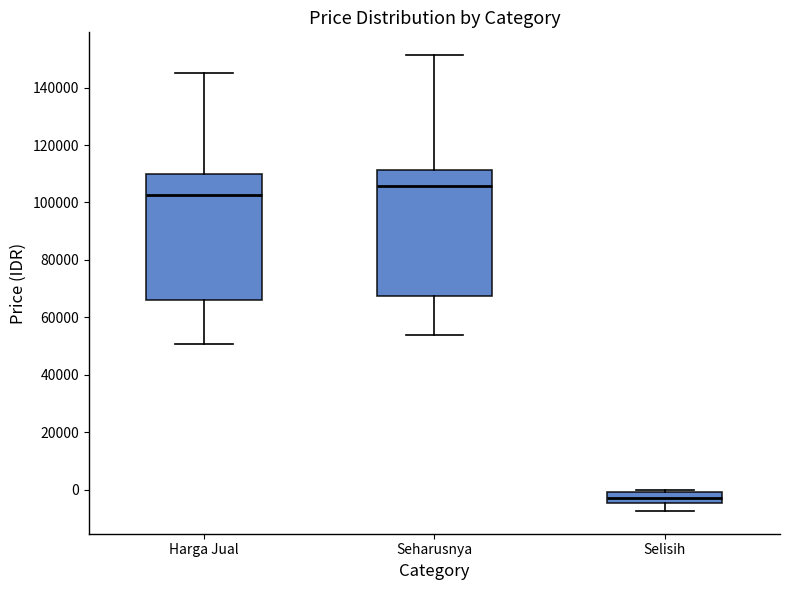

Reading left to right, transcribe this box plot: for each box, give where its median line is, the range the box spans, and where its two whiskers end, as read against the y-axis. The values are not printed on the chart, so give them approximately, as read against the axis.

Harga Jual: median 102000, box 66000 to 110000, whiskers 50000 to 146000
Seharusnya: median 106000, box 68000 to 112000, whiskers 54000 to 152000
Selisih: median -2000, box -4000 to 0, whiskers -8000 to 0 (just above the box's upper edge)